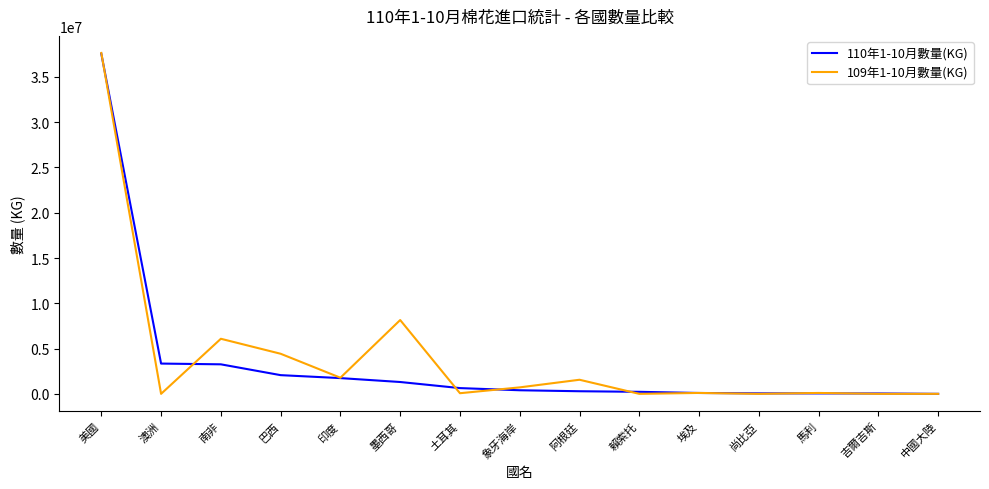

True or false: 109年1-10月數量(KG) has a value of 1797171 at 墨西哥.

False